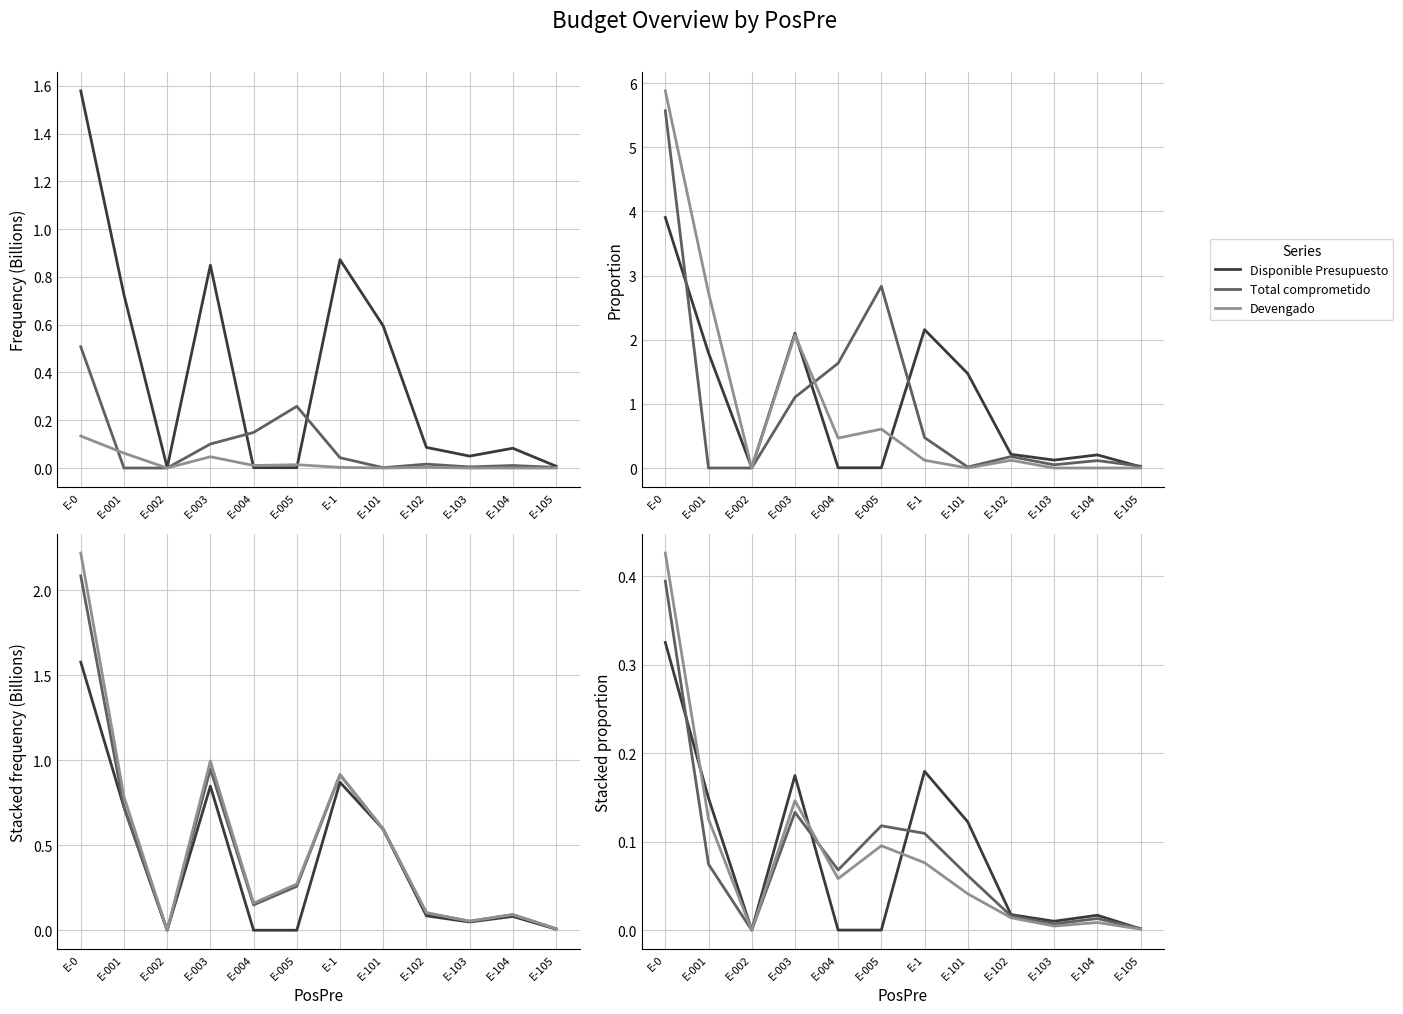

The Total comprometido series shows 0.2 at E-005. True or false?

False